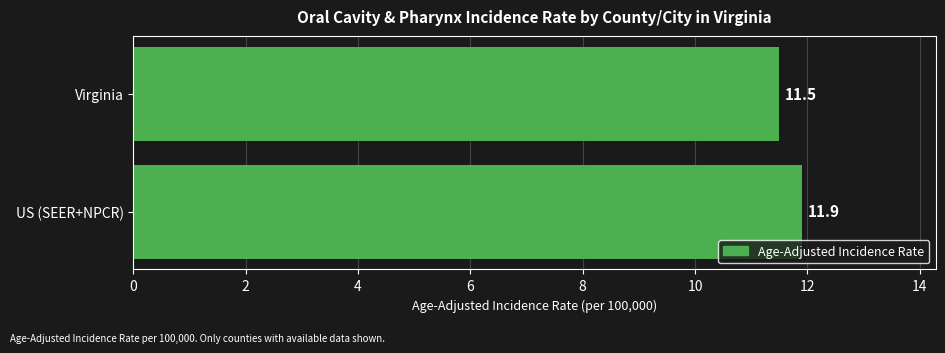

How many bars are there in total?

2